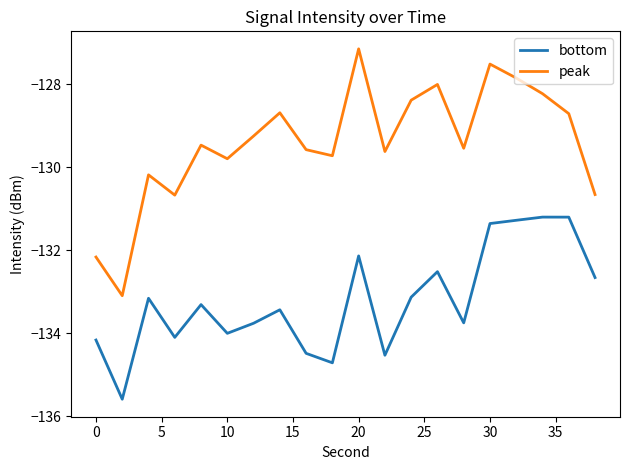

How many interior local valleys does the bottom series have?

6